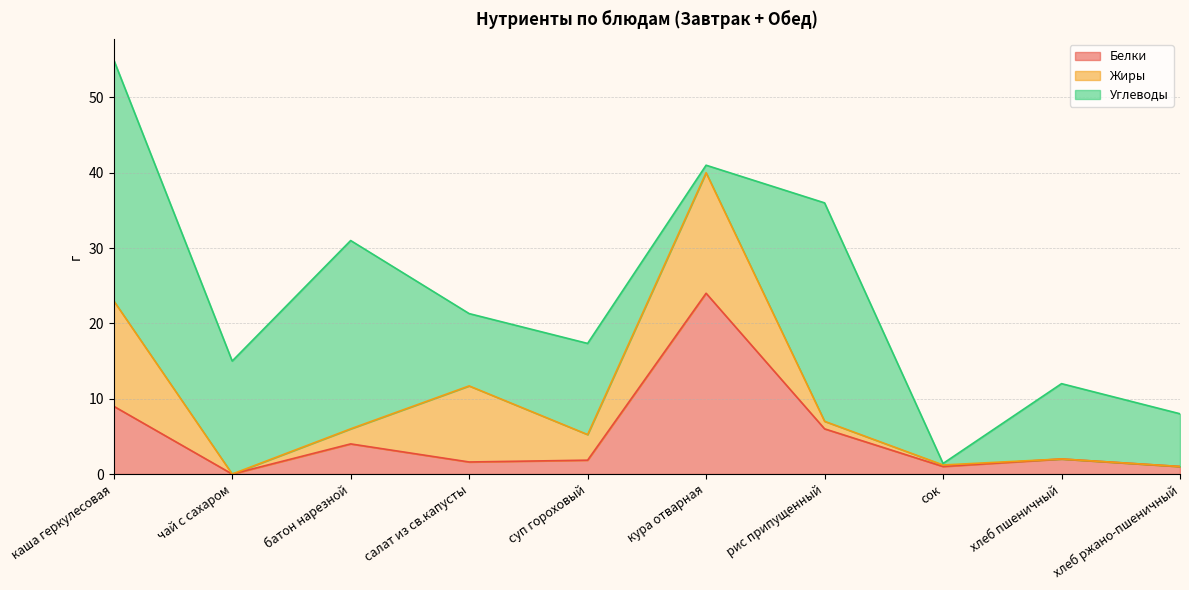

Where does the Жиры series first go above 2?

каша геркулесовая